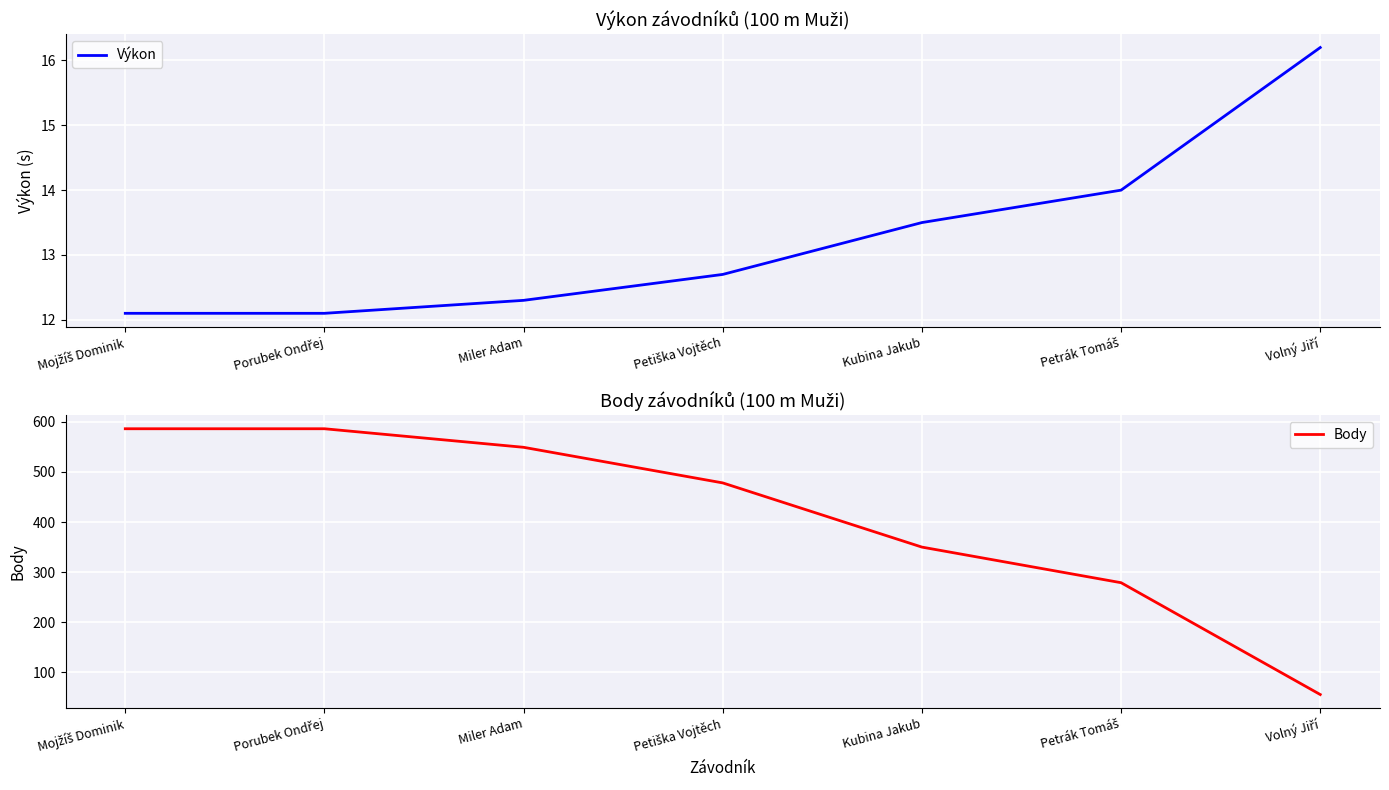

Between Kubina Jakub and Petiška Vojtěch, which is larger?

Kubina Jakub